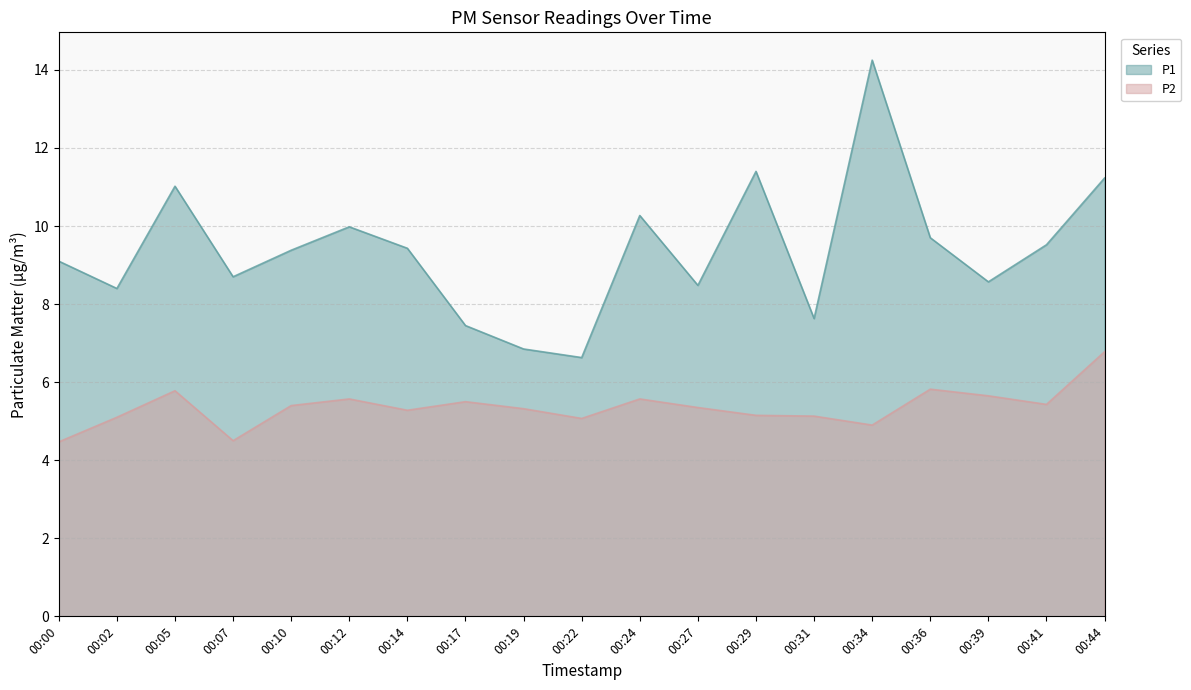

At which category does the chart reach its minimum across all series?

00:00